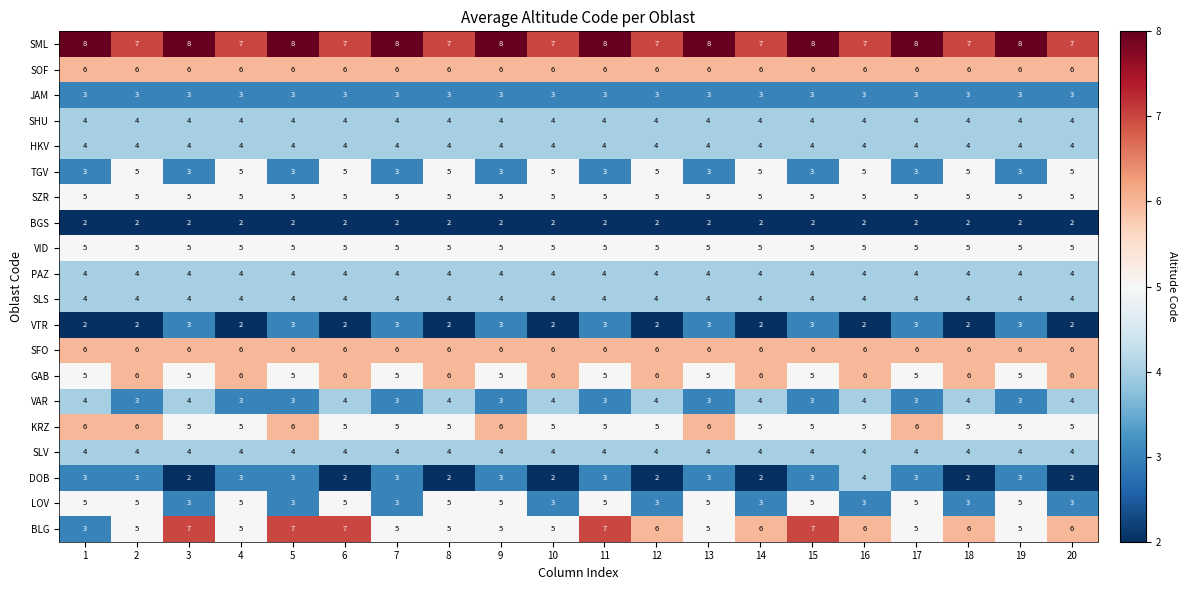

What is the sum of the VAR values at 16 and 14?

8